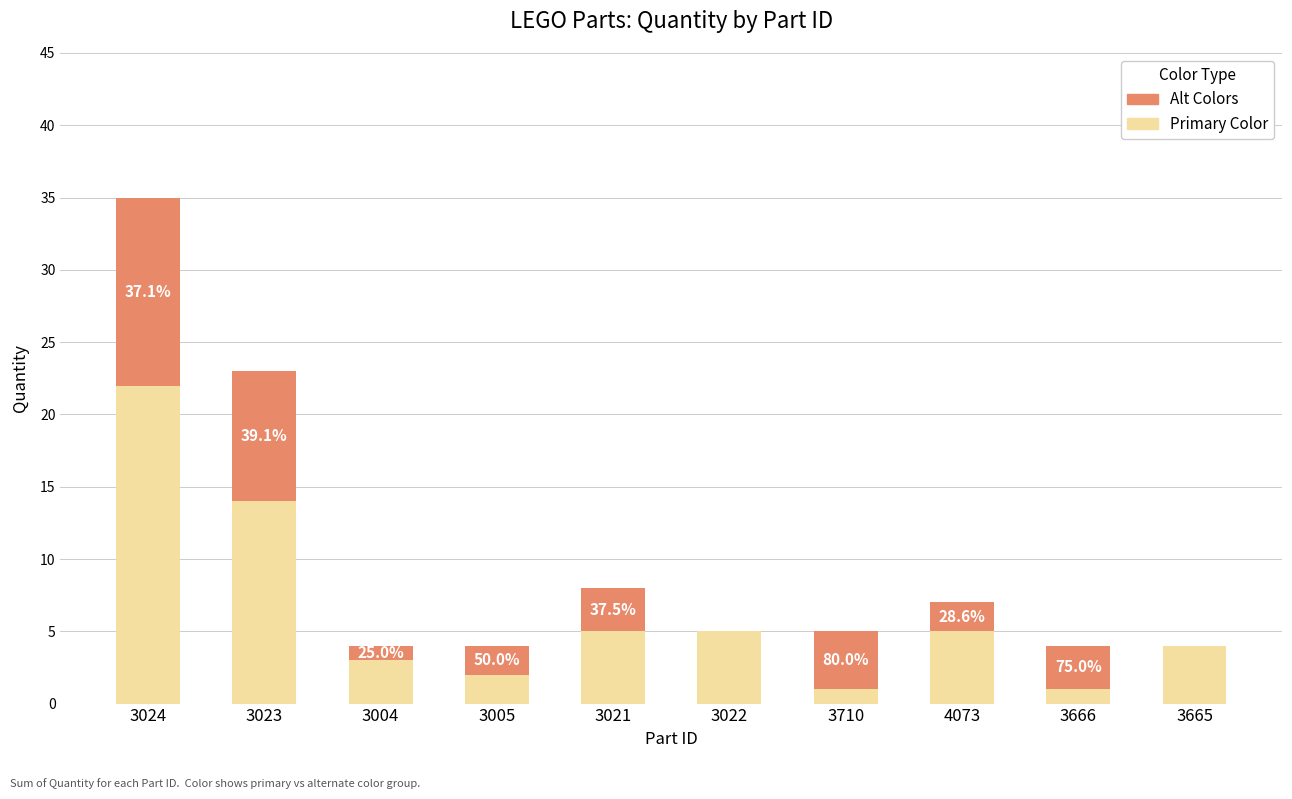

What is the maximum value for Primary Color?

22